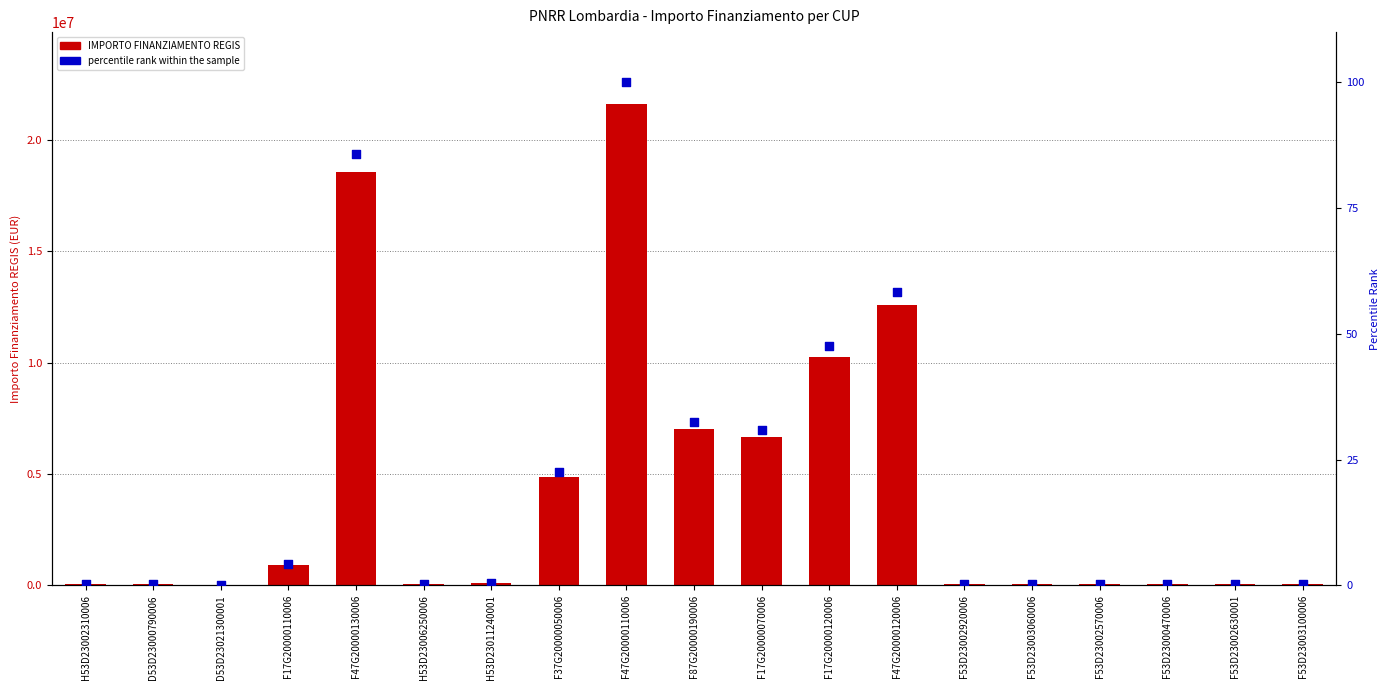

Is the value of IMPORTO FINANZIAMENTO REGIS at H53D23006250006 greater than the value of percentile rank within the sample at D53D23021300001?

Yes